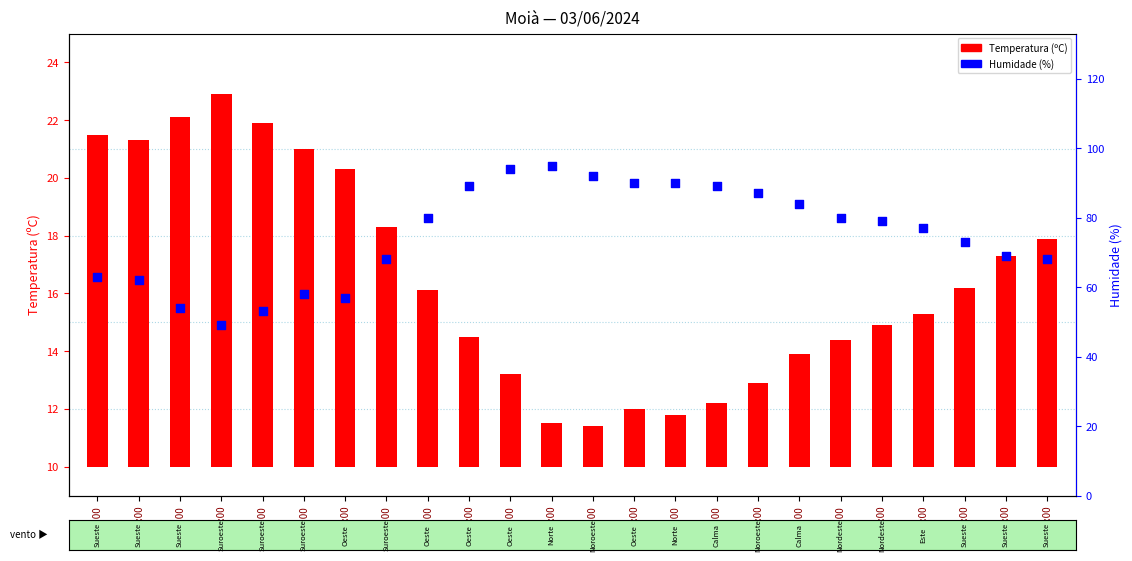

What is the change in value from 03:00 to 20:00?

-20